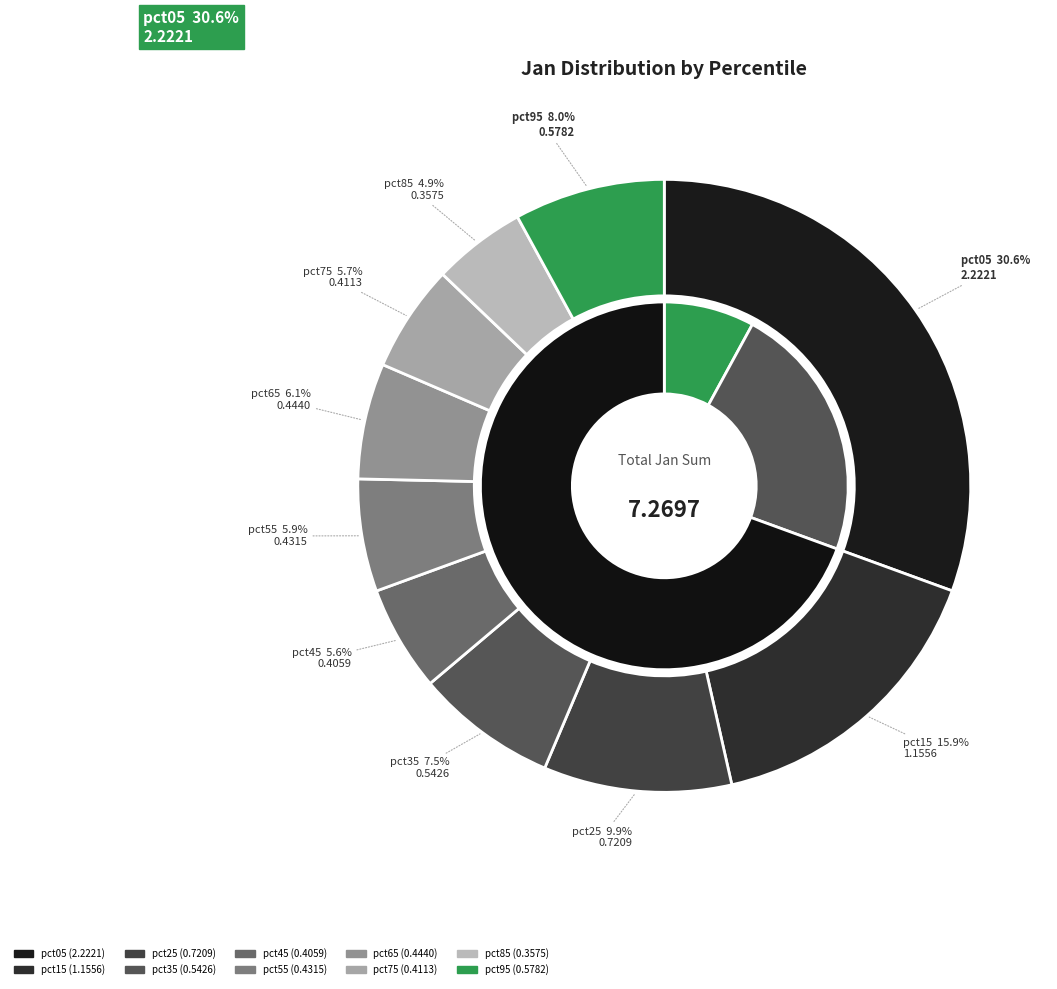

The pct95 slice represents 21% of the pie. True or false?

False